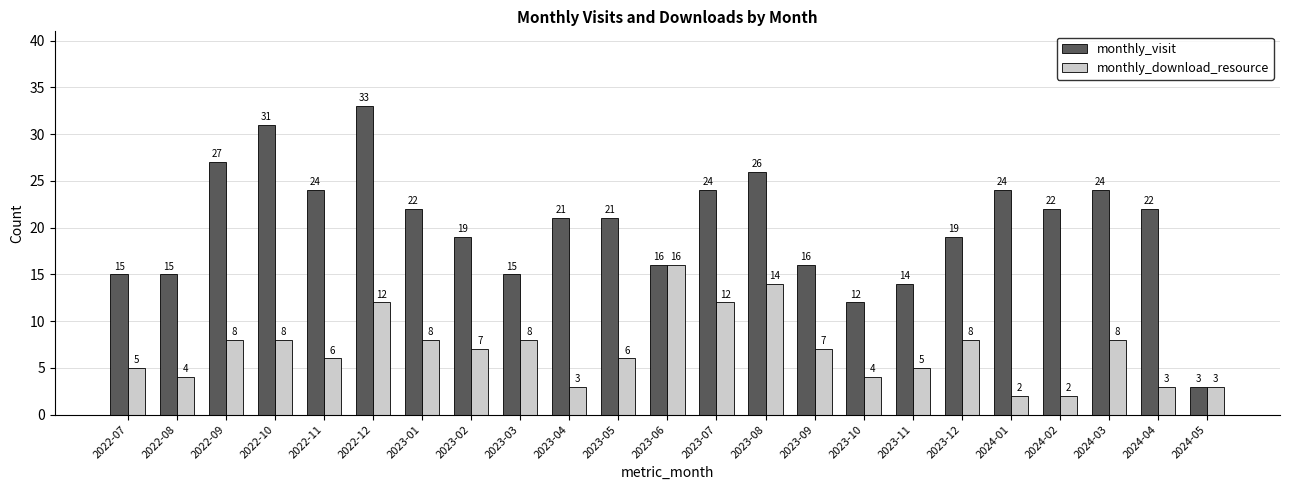

Which series has the largest range (max minus min)?

monthly_visit